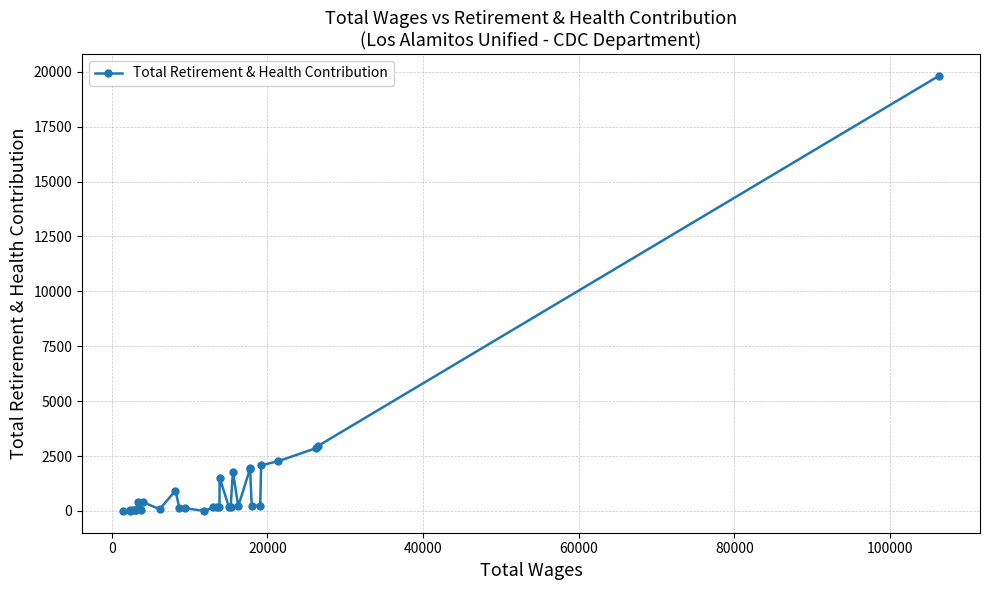

What is the value of the 26th point from the left?

248